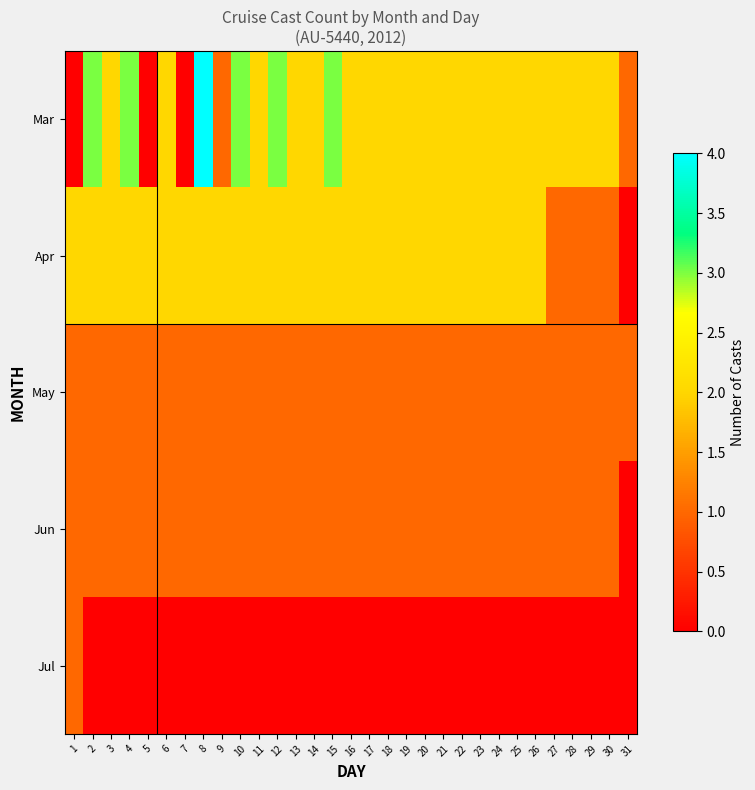

How many data points does each series have?

31